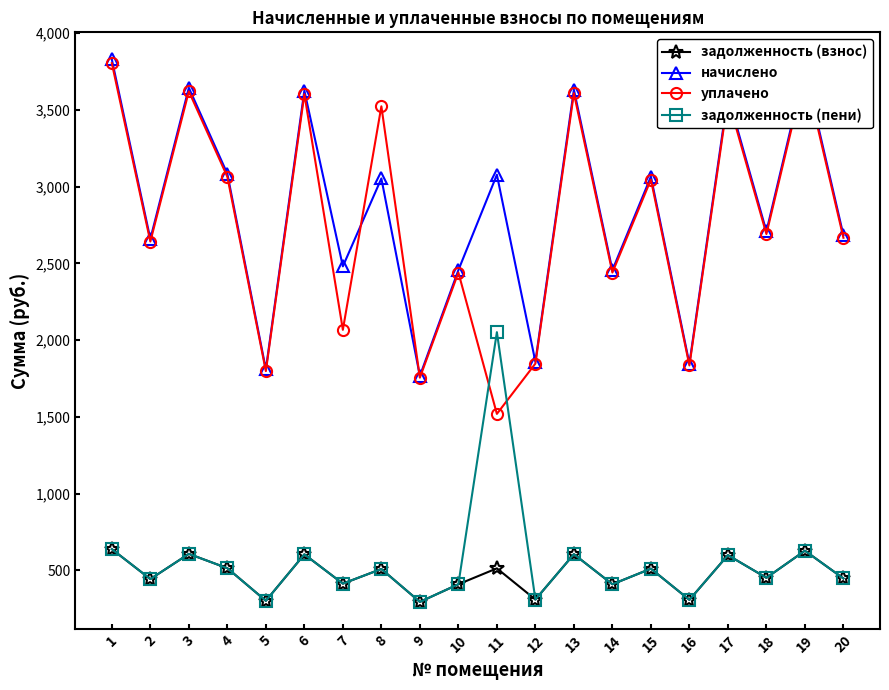

After their last crossing, which series has the higher values: уплачено or задолженность (пени)?

уплачено